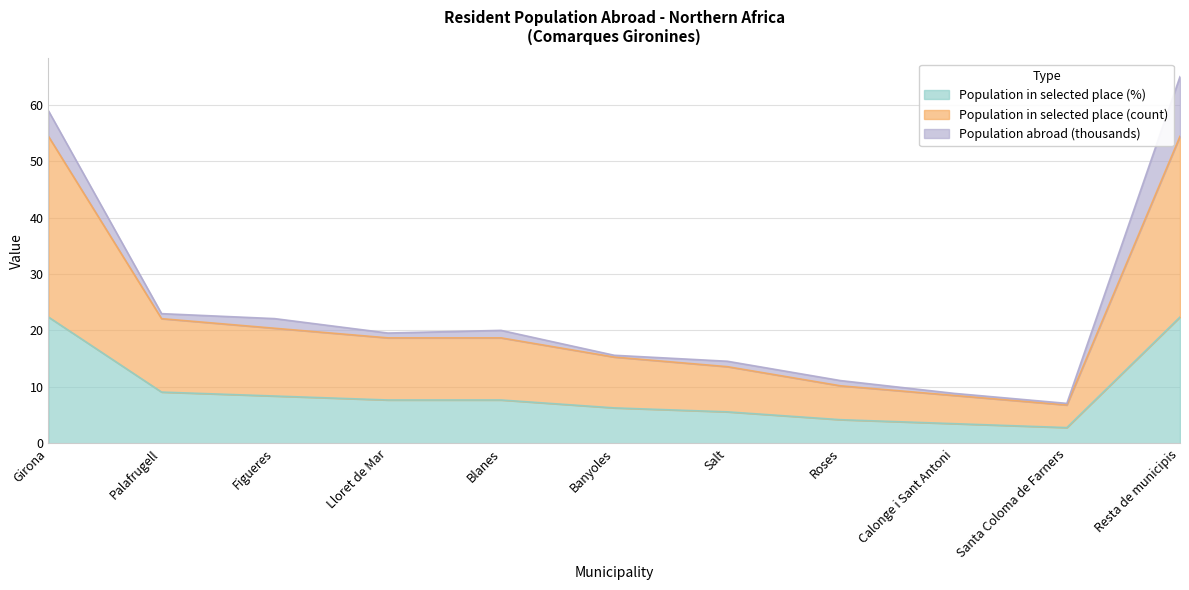

At which category is the sum across all series the highest?

Resta de municipis